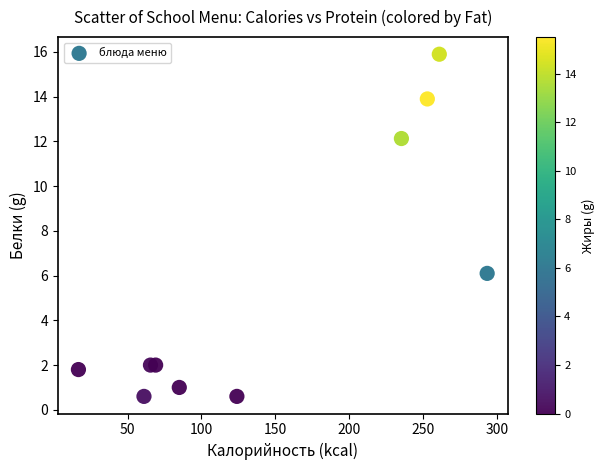

What Y value in the scatter plot is closest to 8?

6.1